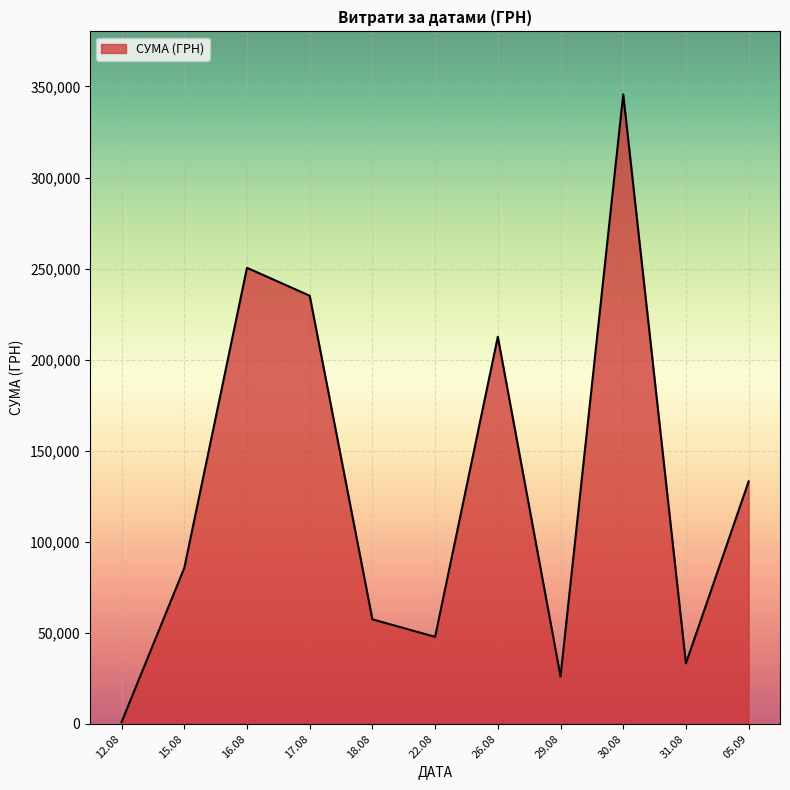

How many interior local valleys (lower than both neighbors) does the data have?

3